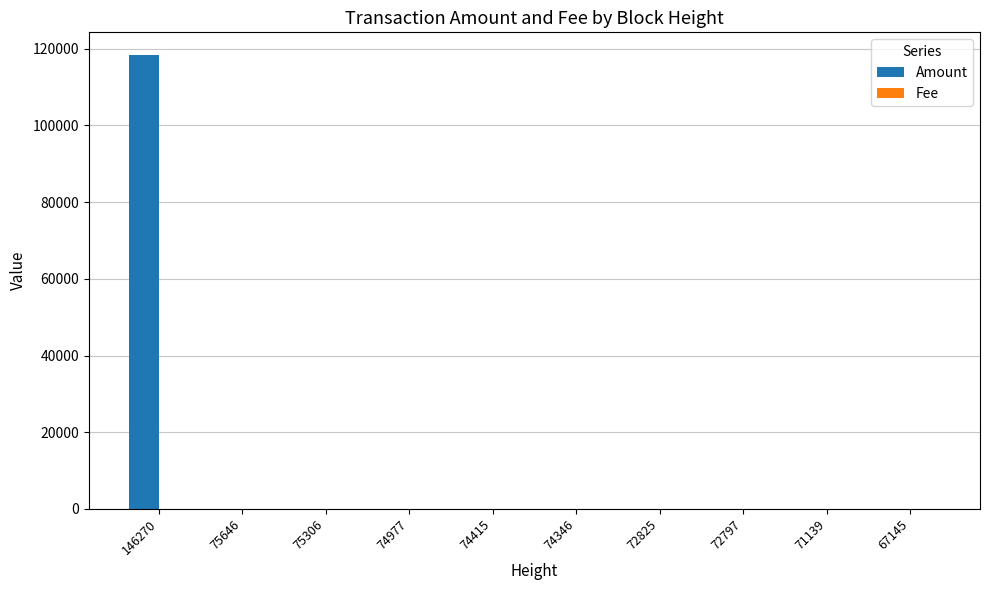

At which label does Amount reach its peak?

146270